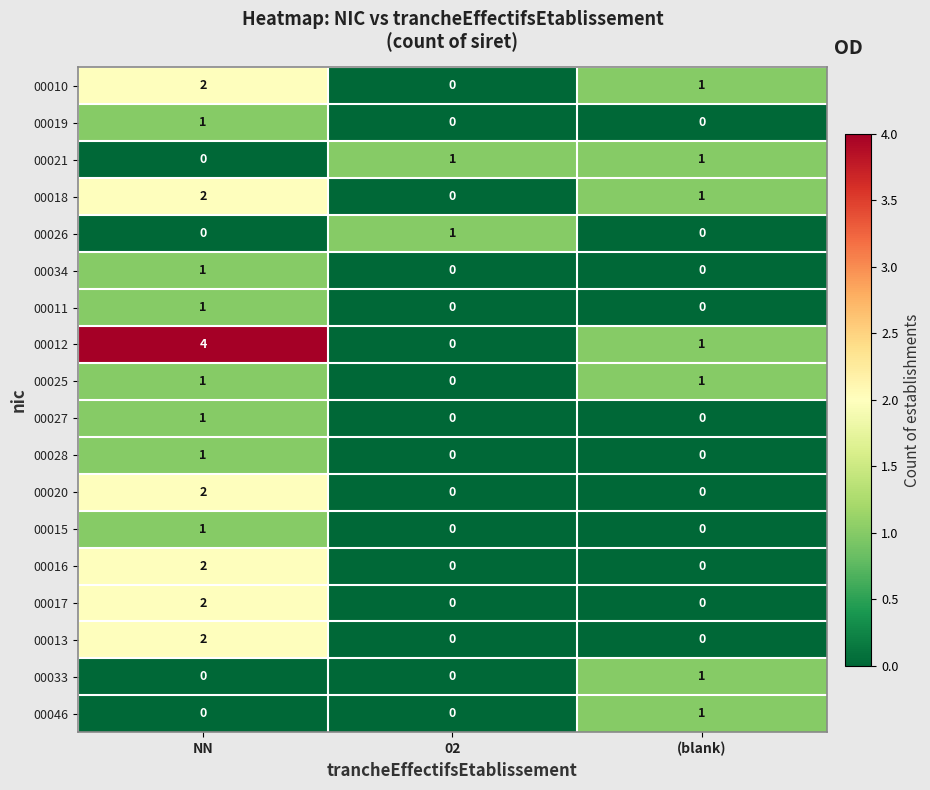

Which category has the highest value in the 00046 series?

(blank)